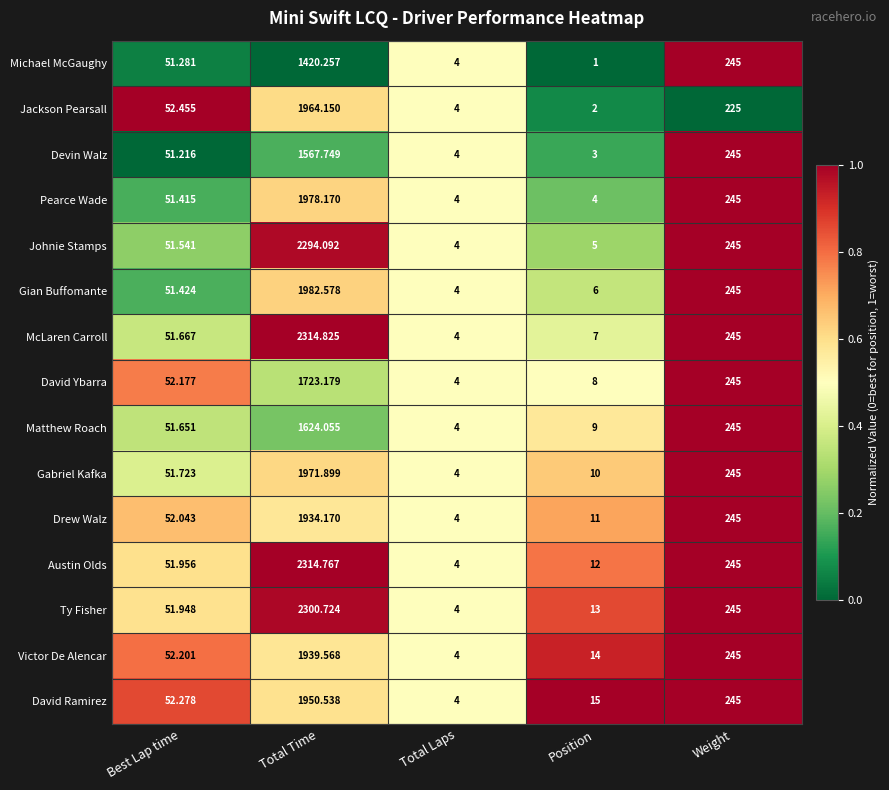

Between Best Lap time and Weight, which series saw the biggest shift?

Devin Walz